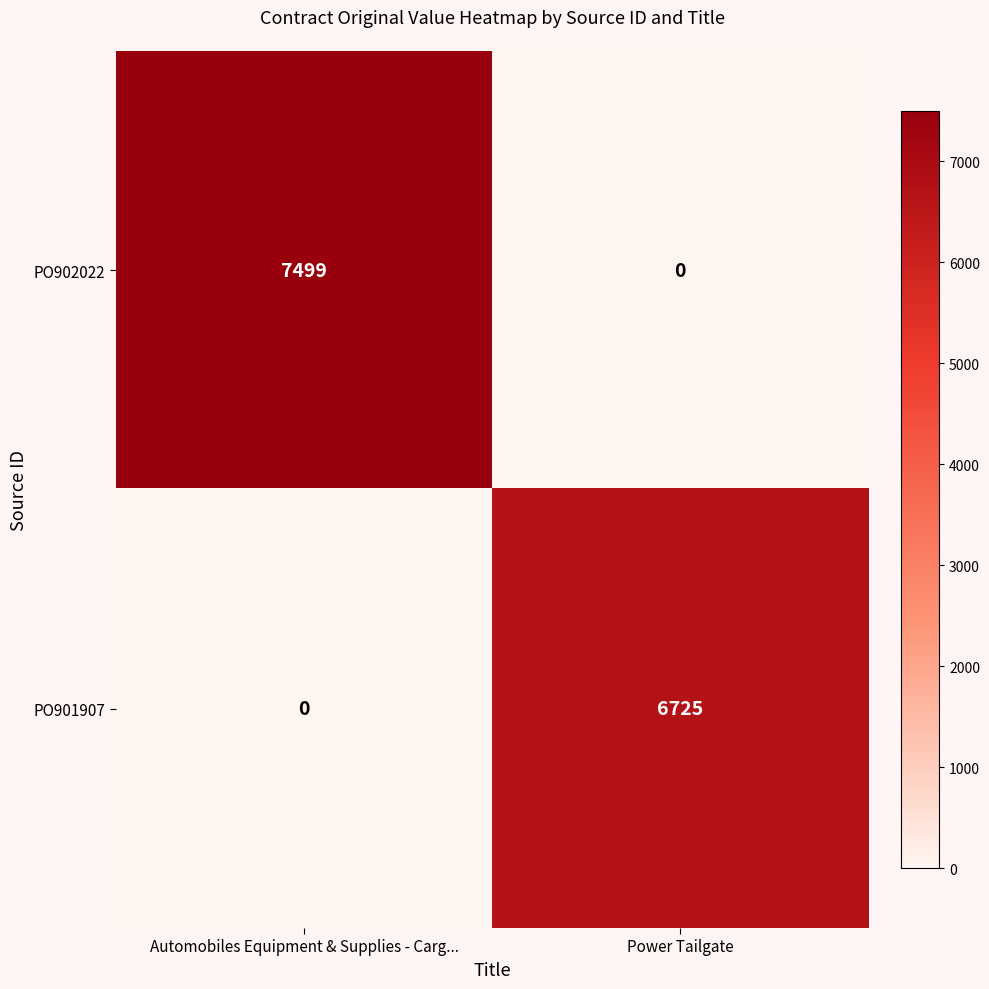

What is the spread (max minus min) of values at Automobiles Equipment & Supplies - Carg...?

7499